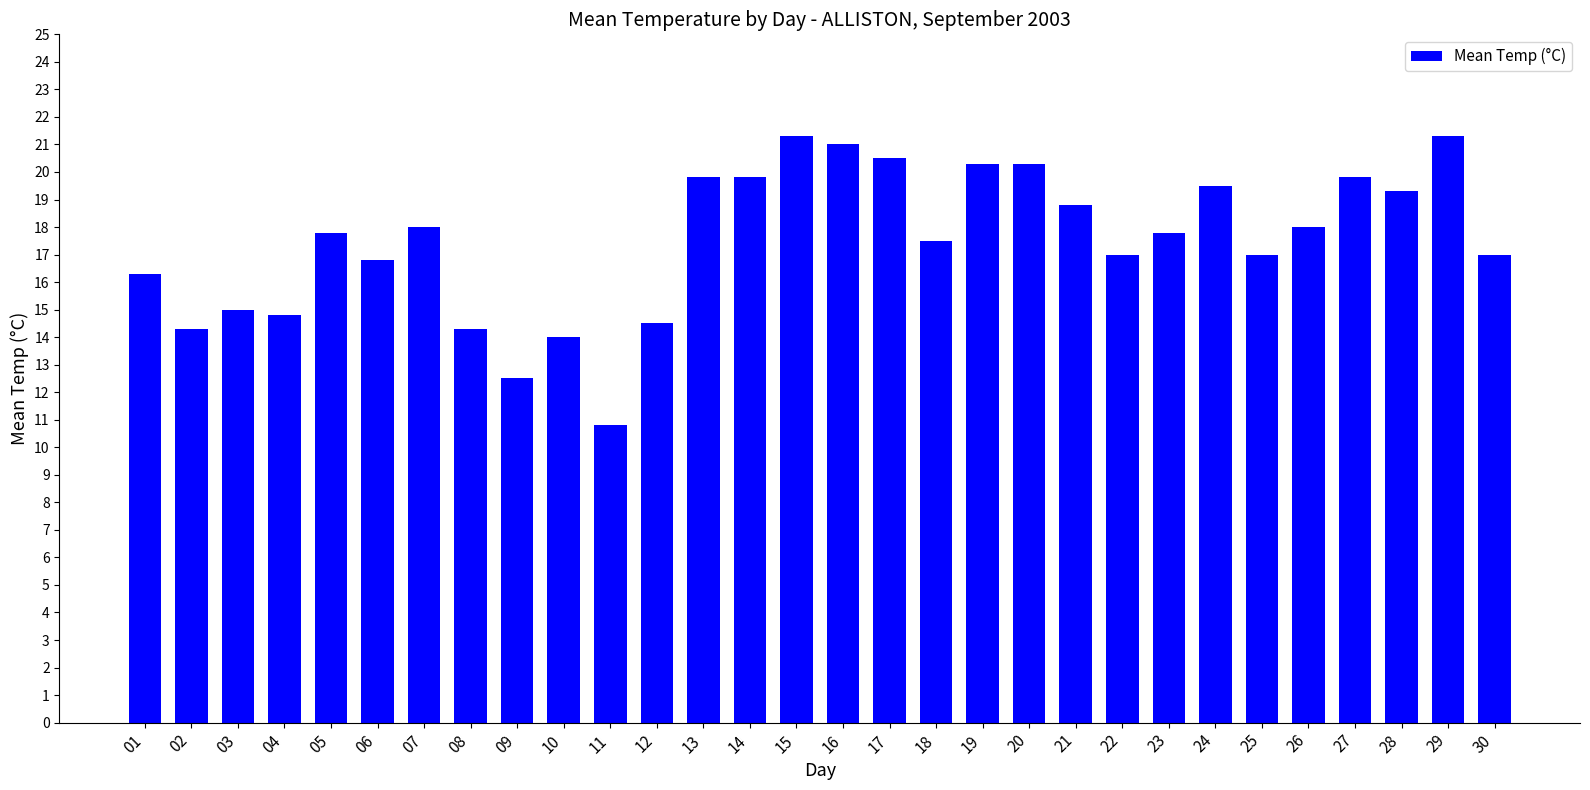

Reading right to left, transcribe all the data shown in this chart.

17.0	21.3	19.3	19.8	18.0	17.0	19.5	17.8	17.0	18.8	20.3	20.3	17.5	20.5	21.0	21.3	19.8	19.8	14.5	10.8	14.0	12.5	14.3	18.0	16.8	17.8	14.8	15.0	14.3	16.3